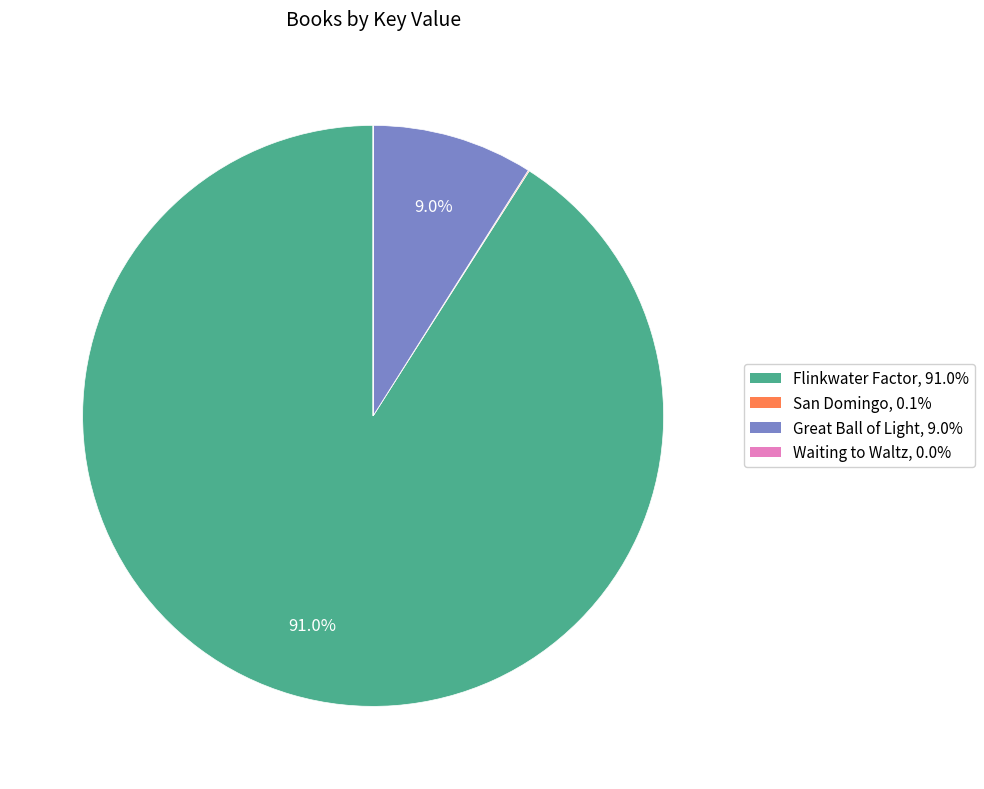

Which category has the biggest portion of the pie?

Flinkwater Factor